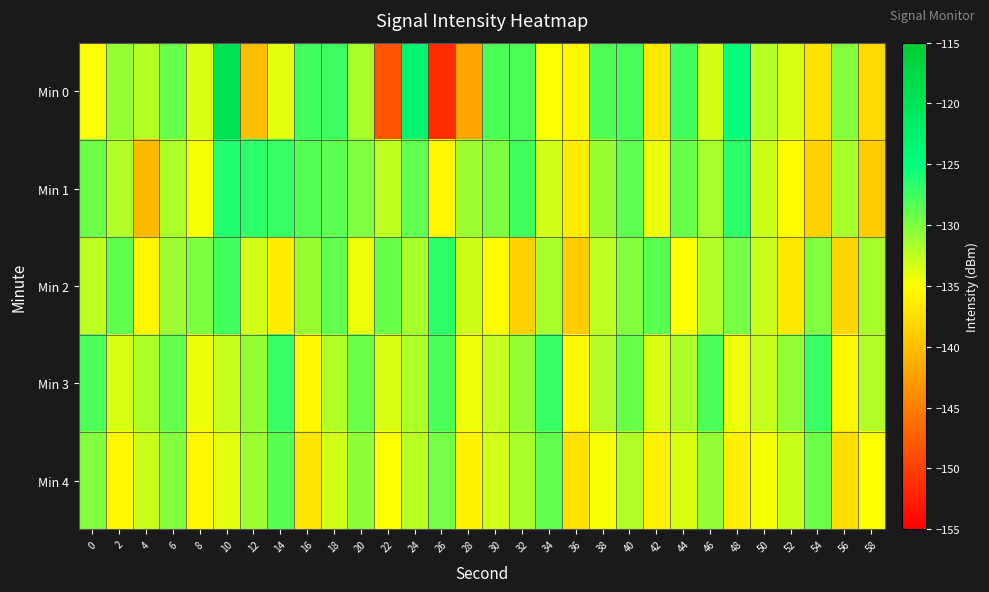

Reading left to right, what are all the values shown in this chart?

Min 0: 0=-135.1	2=-130.9	4=-132.1	6=-129.1	8=-133.5	10=-119.3	12=-140.1	14=-133.8	16=-127.6	18=-127.4	20=-131.7	22=-148.4	24=-123.1	26=-151.4	28=-142.0	30=-128.0	32=-128.1	34=-134.9	36=-135.5	38=-128.2	40=-127.8	42=-136.8	44=-127.6	46=-133.4	48=-125.3	50=-132.1	52=-133.6	54=-137.1	56=-130.2	58=-137.8
Min 1: 0=-129.3	2=-132.0	4=-140.4	6=-131.8	8=-134.5	10=-126.4	12=-126.8	14=-127.2	16=-128.4	18=-128.7	20=-130.1	22=-132.5	24=-128.9	26=-135.7	28=-131.2	30=-129.9	32=-127.7	34=-133.2	36=-136.5	38=-131.0	40=-128.8	42=-134.3	44=-129.1	46=-131.5	48=-126.8	50=-133.0	52=-135.2	54=-138.5	56=-131.7	58=-139.0
Min 2: 0=-132.5	2=-128.9	4=-135.7	6=-131.2	8=-129.9	10=-127.7	12=-133.2	14=-136.5	16=-131.0	18=-128.8	20=-134.3	22=-129.1	24=-131.5	26=-126.8	28=-133.0	30=-135.2	32=-138.5	34=-131.7	36=-139.0	38=-132.3	40=-130.2	42=-128.5	44=-135.1	46=-132.0	48=-129.7	50=-132.9	52=-136.8	54=-130.0	56=-138.2	58=-131.6
Min 3: 0=-128.1	2=-133.5	4=-131.8	6=-129.0	8=-134.3	10=-132.7	12=-130.9	14=-127.2	16=-135.6	18=-131.9	20=-129.1	22=-133.5	24=-131.8	26=-128.0	28=-134.3	30=-132.7	32=-130.9	34=-127.2	36=-135.6	38=-131.9	40=-129.1	42=-133.5	44=-131.8	46=-128.0	48=-134.3	50=-132.7	52=-130.9	54=-127.2	56=-135.6	58=-131.9
Min 4: 0=-130.2	2=-135.6	4=-132.9	6=-130.2	8=-135.6	10=-133.9	12=-131.2	14=-128.6	16=-136.9	18=-133.2	20=-130.6	22=-134.9	24=-132.2	26=-129.6	28=-135.9	30=-133.2	32=-131.6	34=-128.9	36=-137.2	38=-134.6	40=-131.9	42=-136.2	44=-133.6	46=-130.9	48=-136.2	50=-134.6	52=-132.9	54=-129.2	56=-137.6	58=-134.9